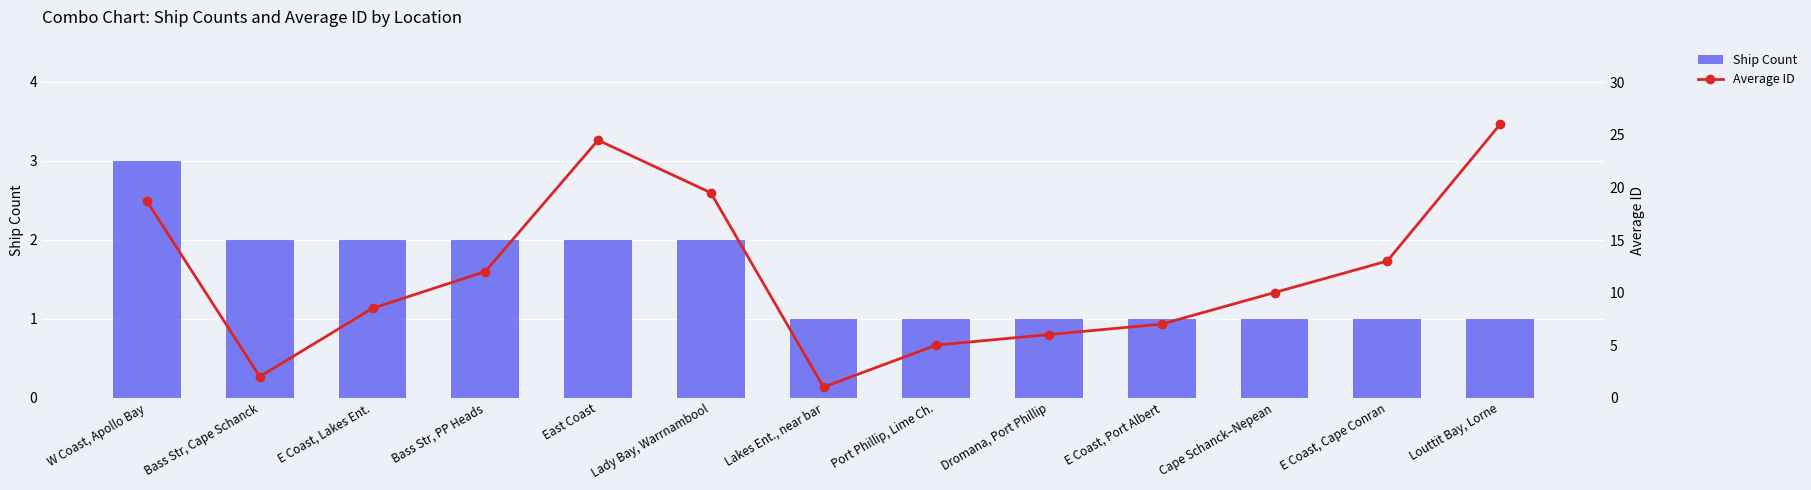

Between Dromana, Port Phillip and E Coast, Cape Conran, which is larger?

Dromana, Port Phillip